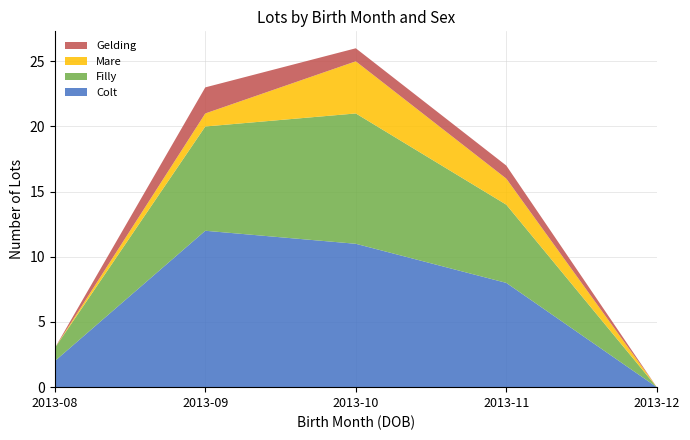

Reading right to left, list all the values displayed in this chart.

Colt: 2013-12=0	2013-11=8	2013-10=11	2013-09=12	2013-08=2
Filly: 2013-12=0	2013-11=6	2013-10=10	2013-09=8	2013-08=1
Mare: 2013-12=0	2013-11=2	2013-10=4	2013-09=1	2013-08=0
Gelding: 2013-12=0	2013-11=1	2013-10=1	2013-09=2	2013-08=0